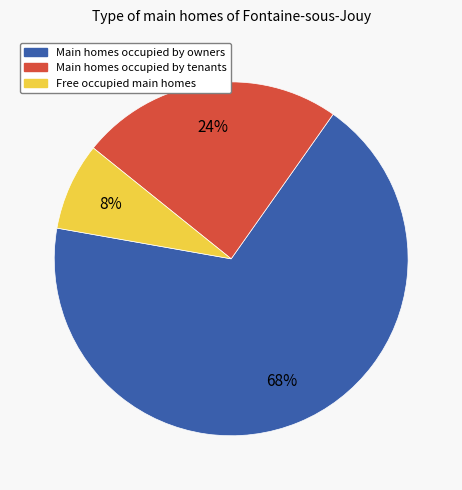

Does any single category account for the majority?

Yes